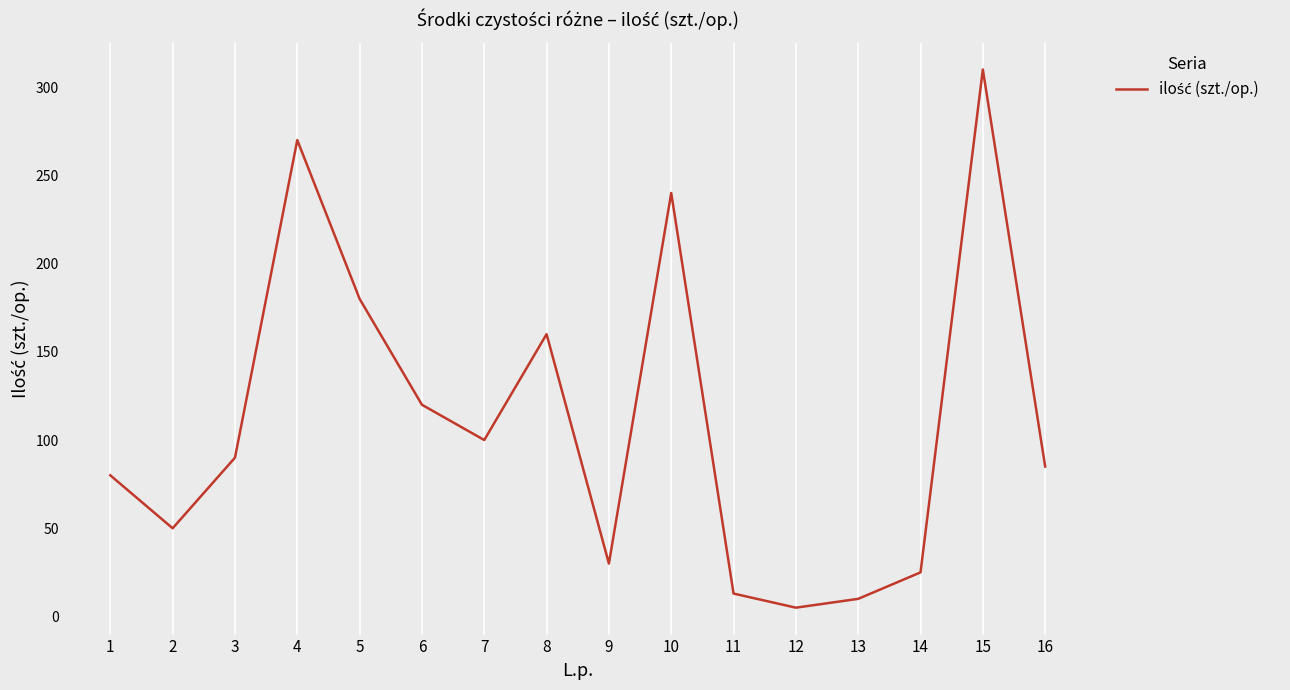

What is the change in value from 9 to 12?

-25